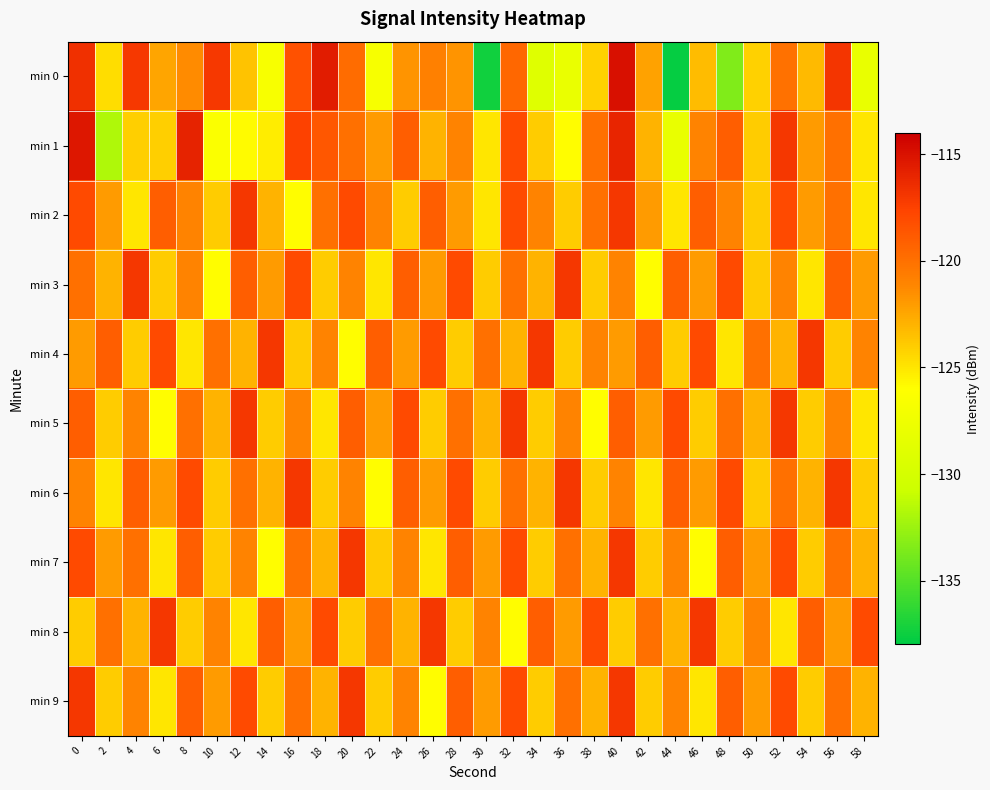

Which label corresponds to the smallest value in the chart?

44